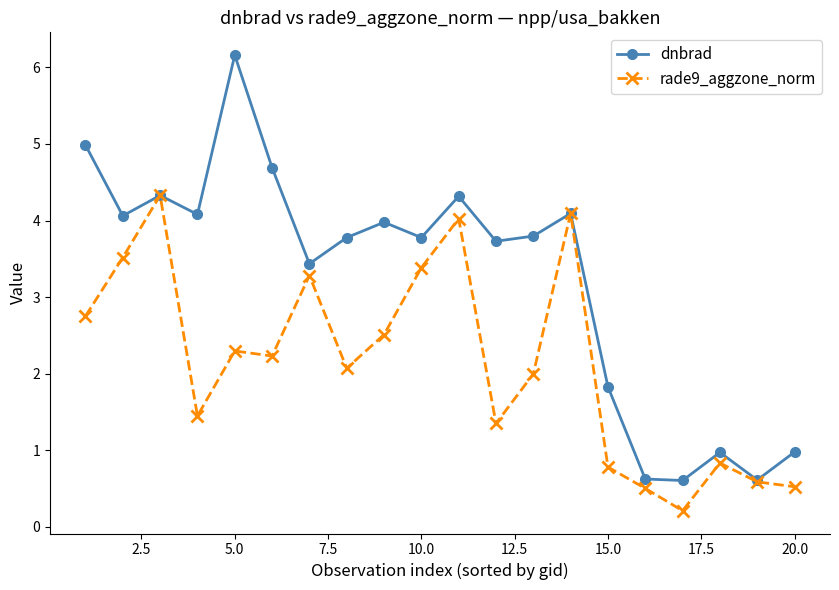

How many lines are shown in the chart?

2